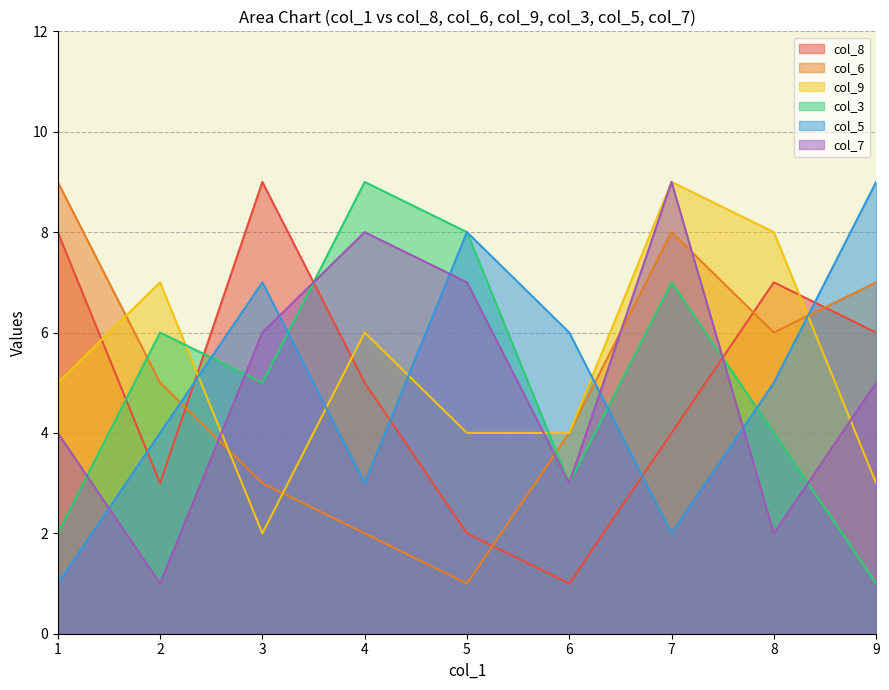

How many categories are shown in the chart?

9